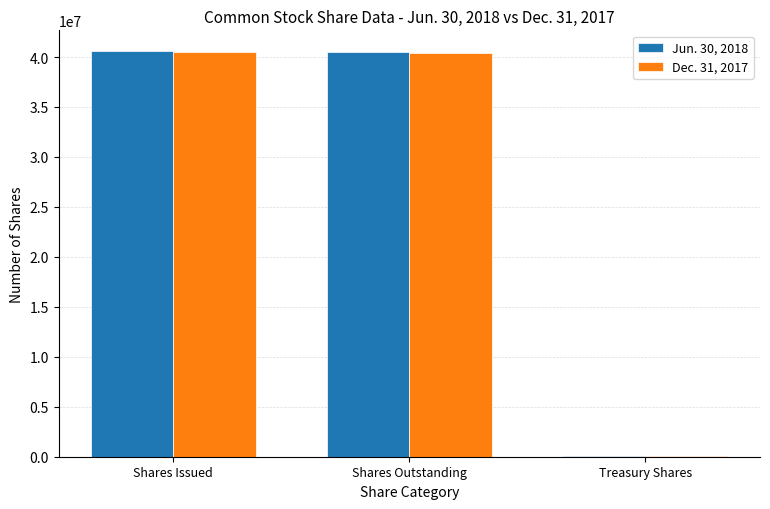

Is the value of Dec. 31, 2017 at Treasury Shares greater than the value of Jun. 30, 2018 at Shares Outstanding?

No